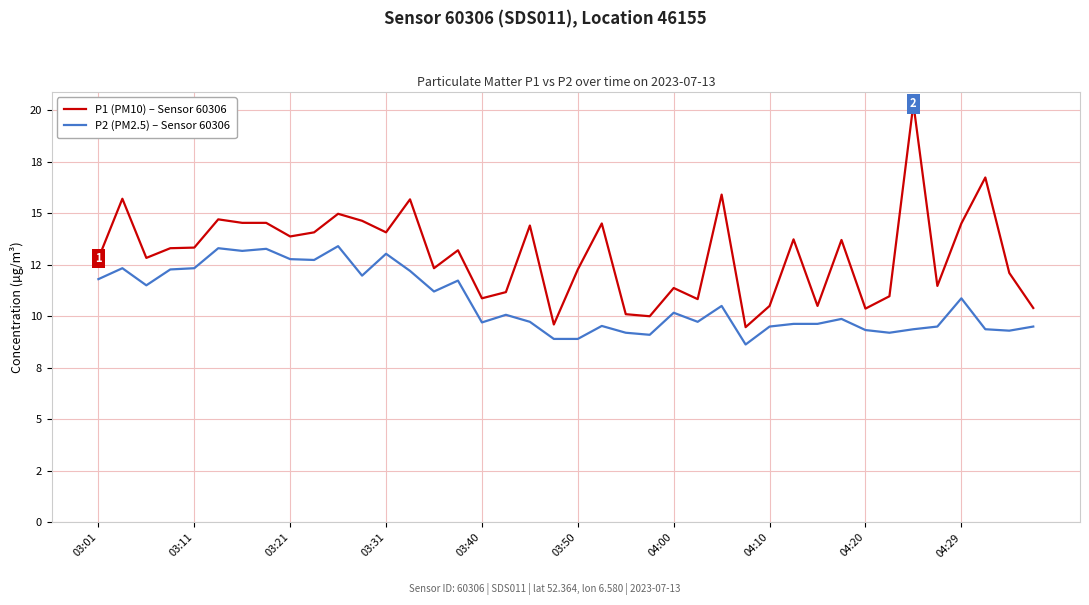

Does the chart display data point markers on the line(s)?

No